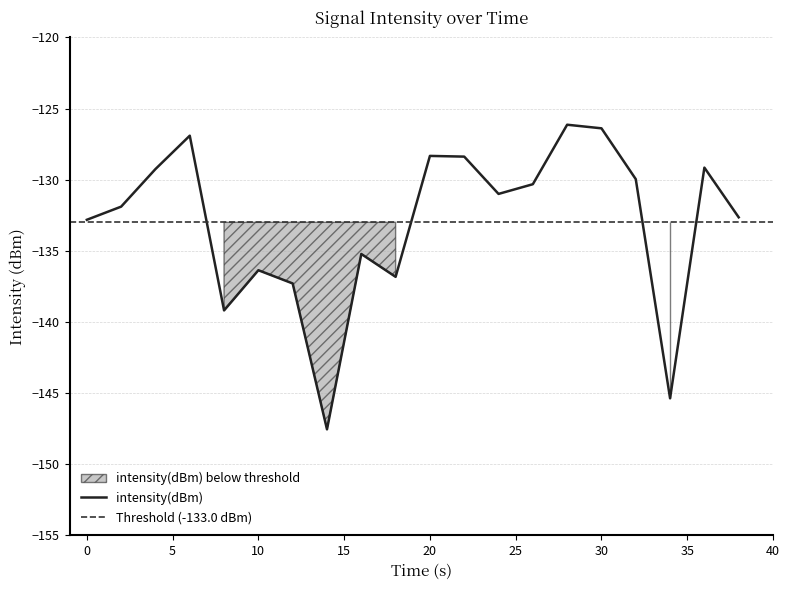

Is this an area chart (filled region under the line)?

No